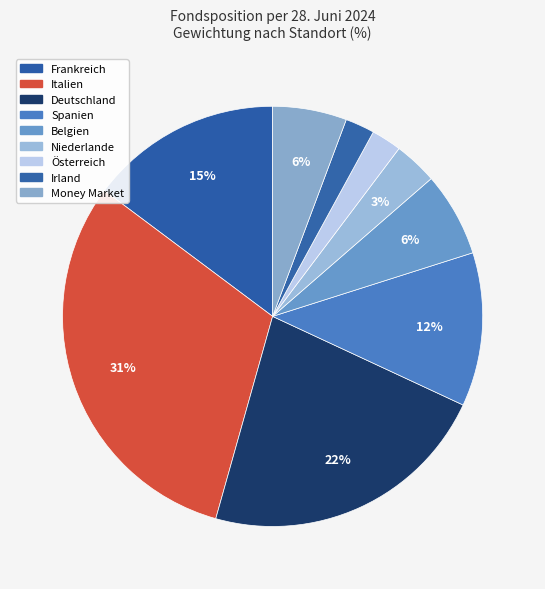

How many segments does this pie chart have?

9